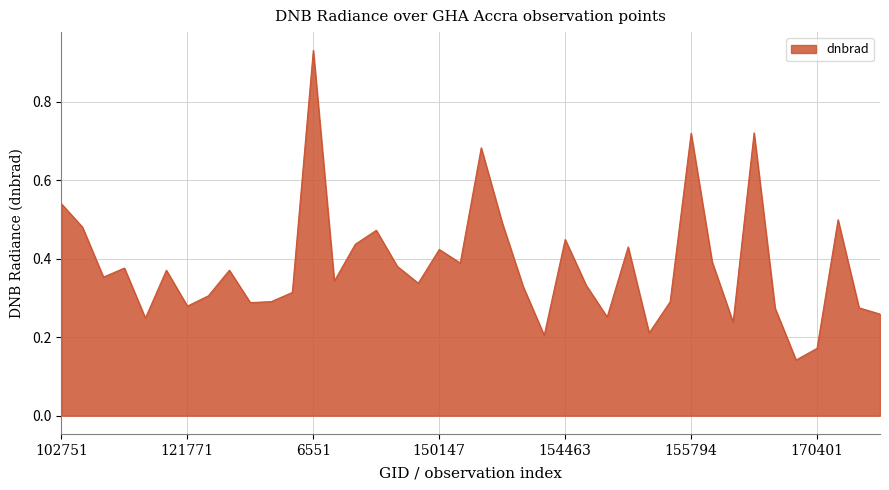

What is the sum of all values?

15.3